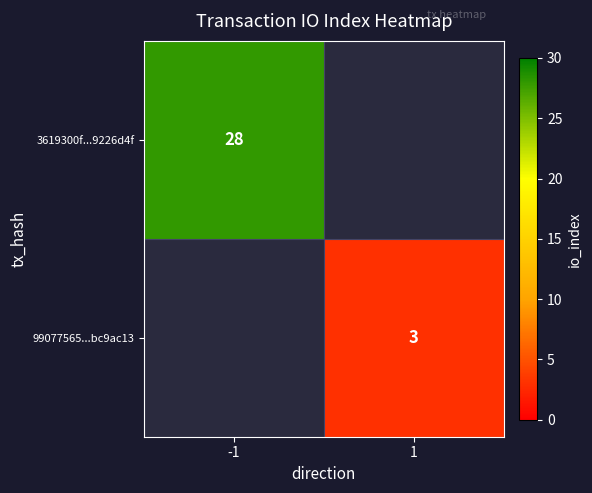

The value of 99077565...bc9ac13 at 1 is 3. True or false?

True